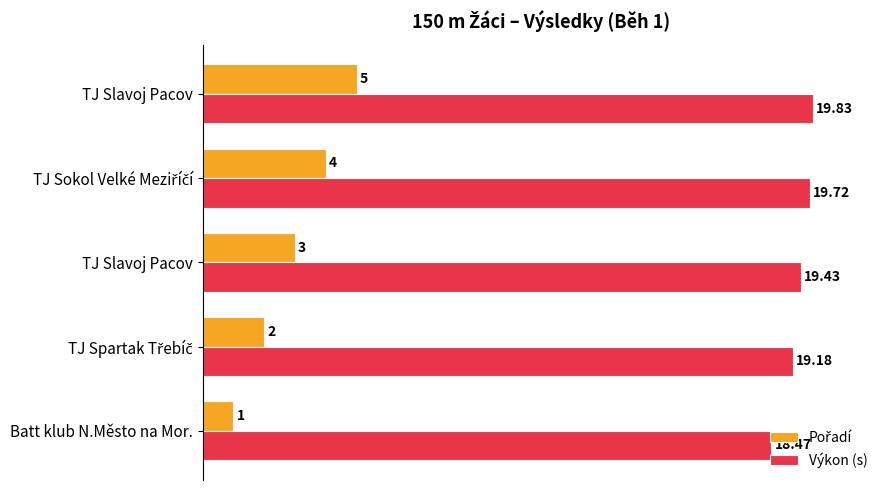

How many values in the Výkon (s) series exceed 19?

4